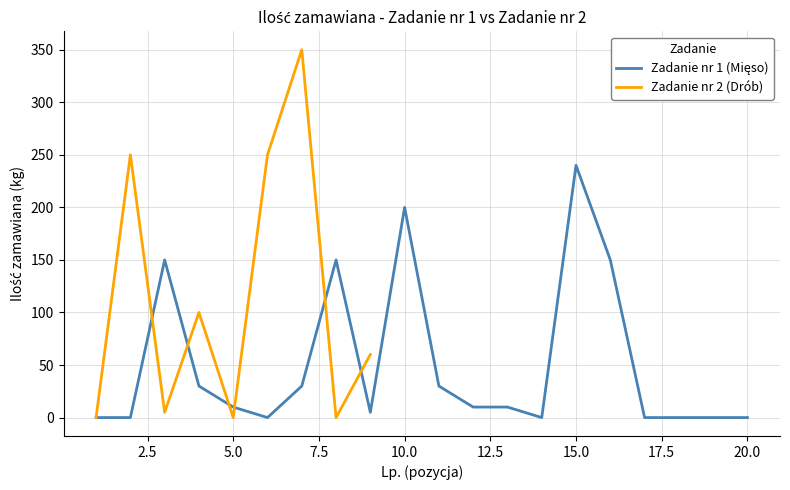

List the labels in order of value, smallest first.

1, 2, 6, 14, 17, 18, 19, 20, 9, 5, 12, 13, 4, 7, 11, 3, 8, 16, 10, 15